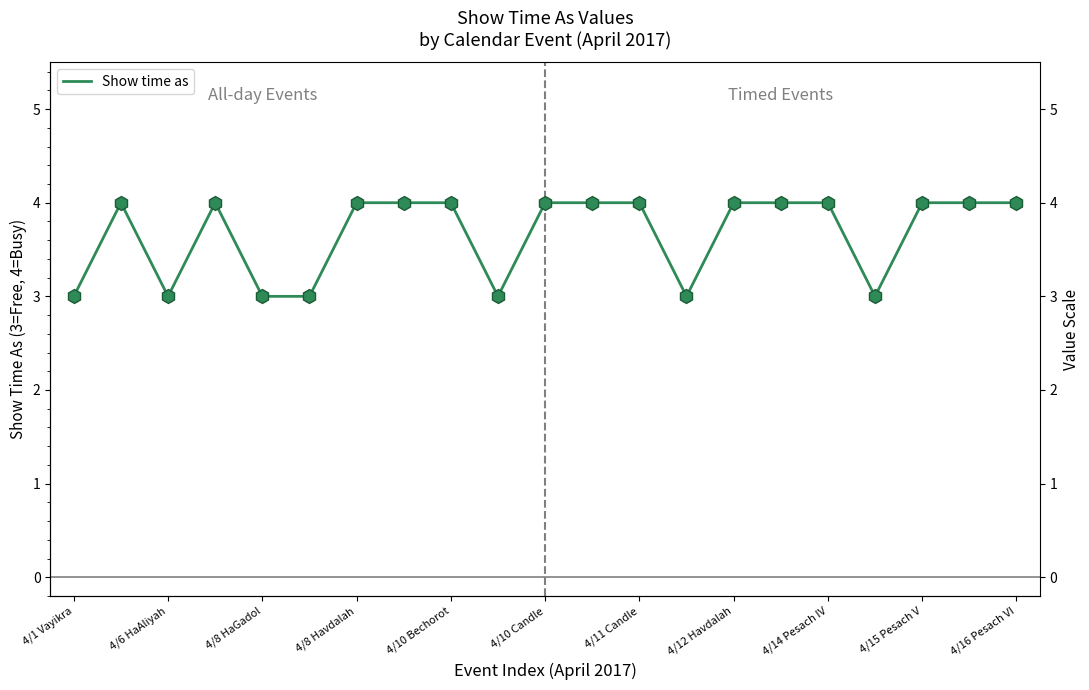

What is the change in value from 4/15 Pesach V to 11?

+1